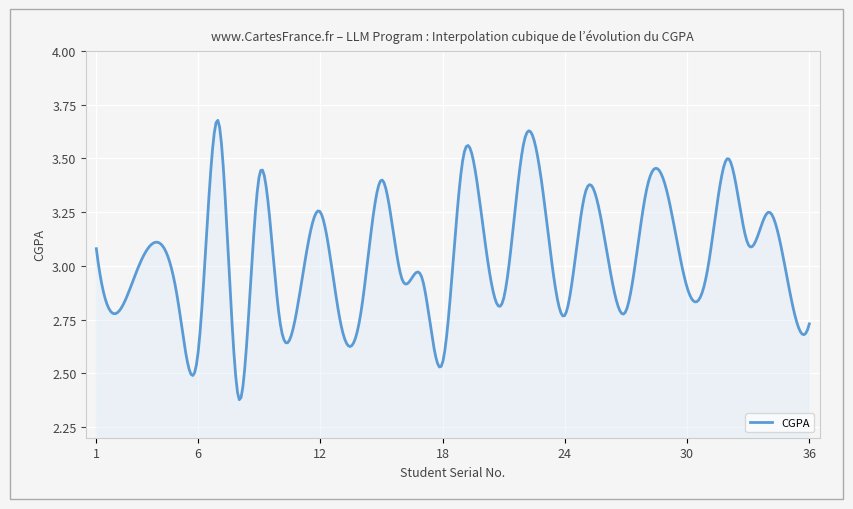

What is the value of the 14th point from the left?

2.8